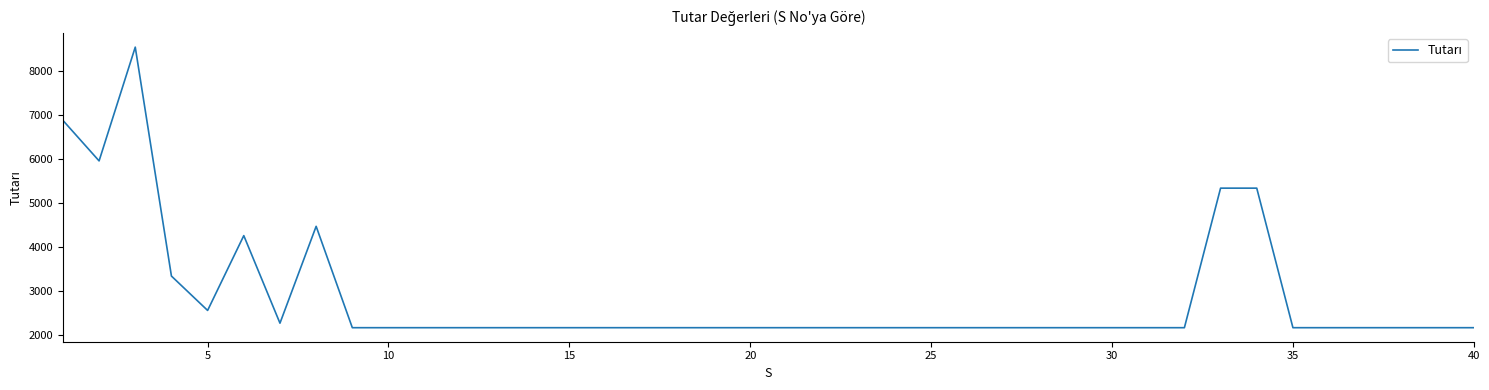

What is the difference between the maximum and minimum values?

6380.2